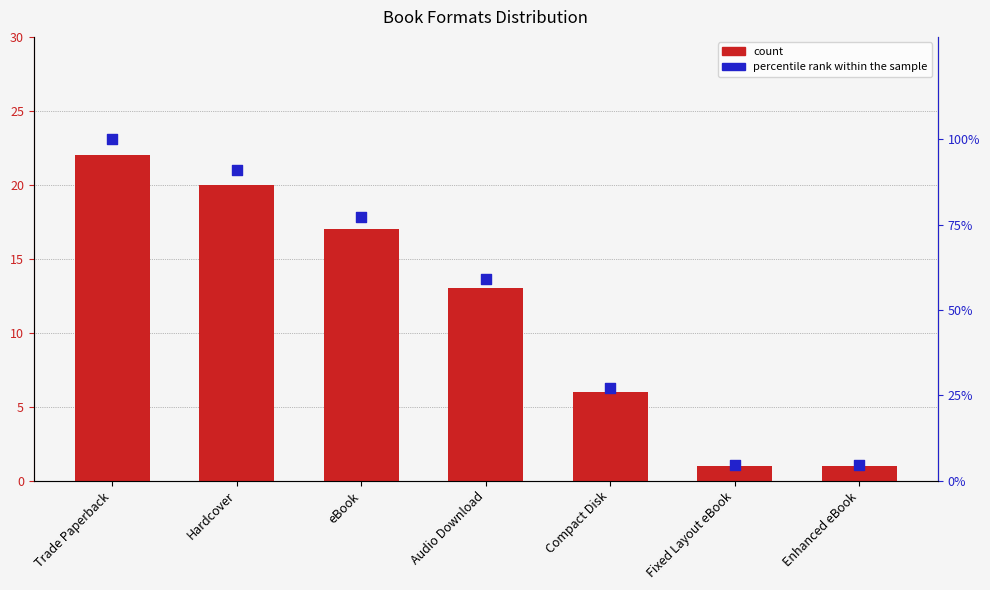

Which series has the largest total across all categories?

percentile rank within the sample